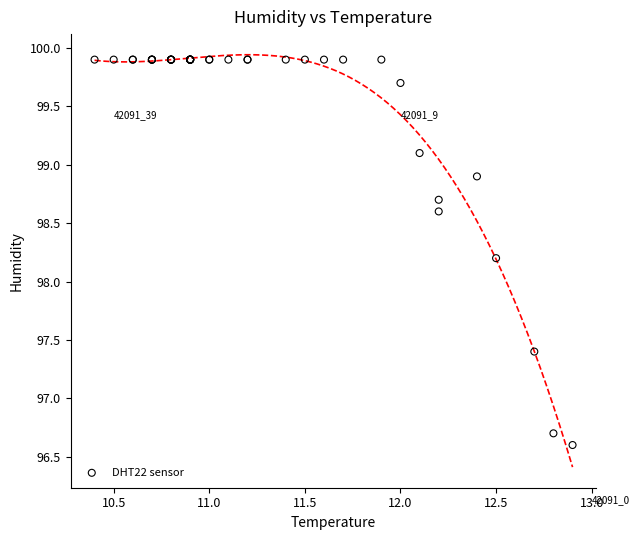

What Y value in the scatter plot is closest to 98?

98.2